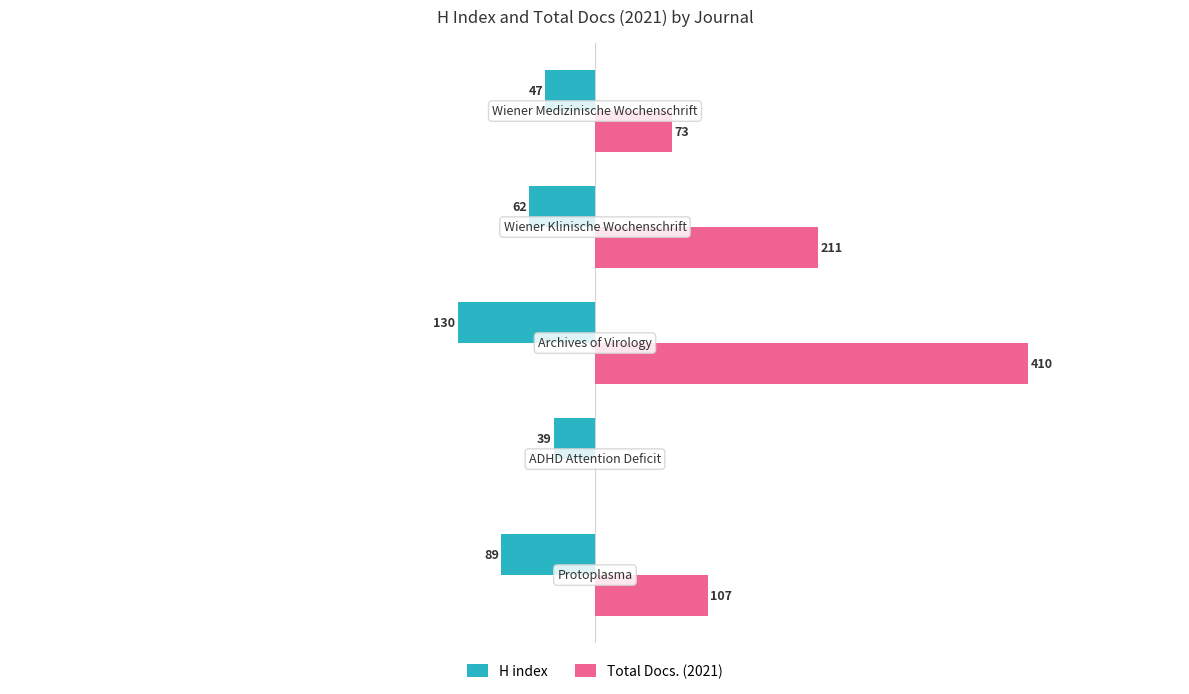

What is the difference between the second highest and second lowest values in the H index series?

42